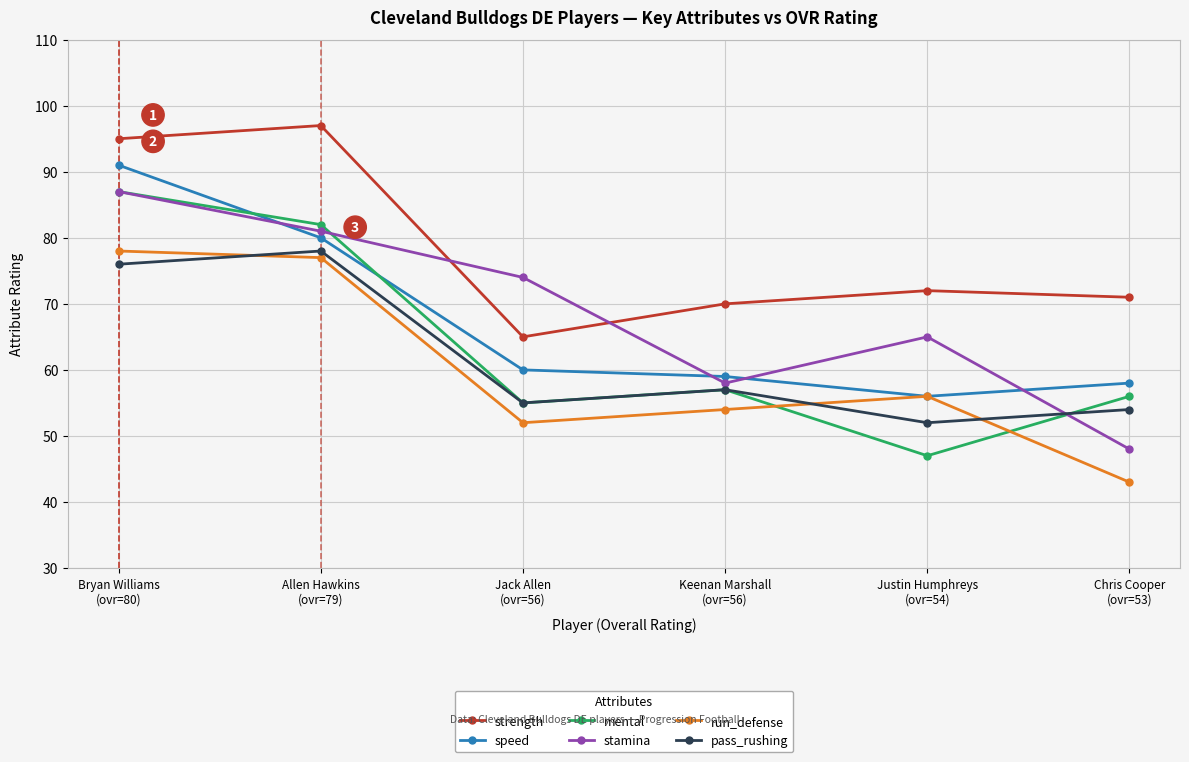

What are all the series names shown in the legend?

strength, speed, mental, stamina, run_defense, pass_rushing